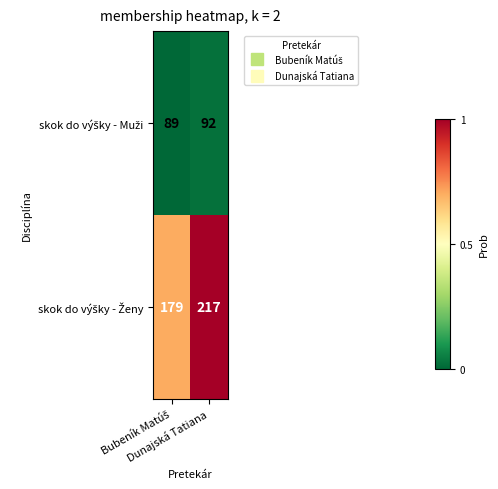

What is the maximum value shown in the chart?

217